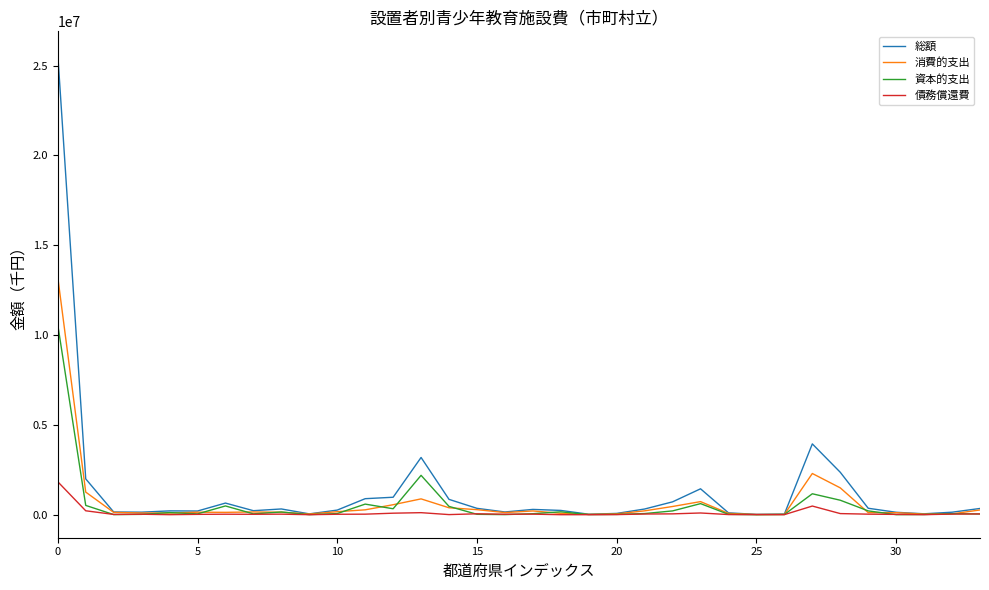

List the series in order of their peak value, lowest first.

債務償還費, 資本的支出, 消費的支出, 総額